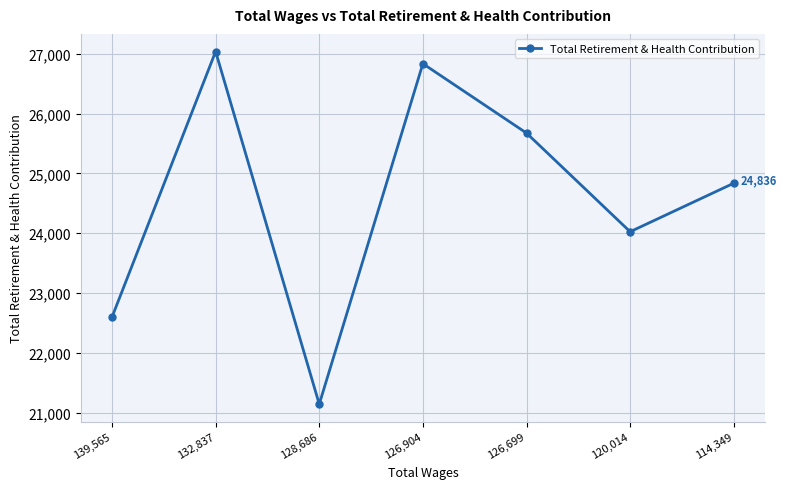

Approximately how many times larger is the value at 126,904 compared to 114,349?

1.1